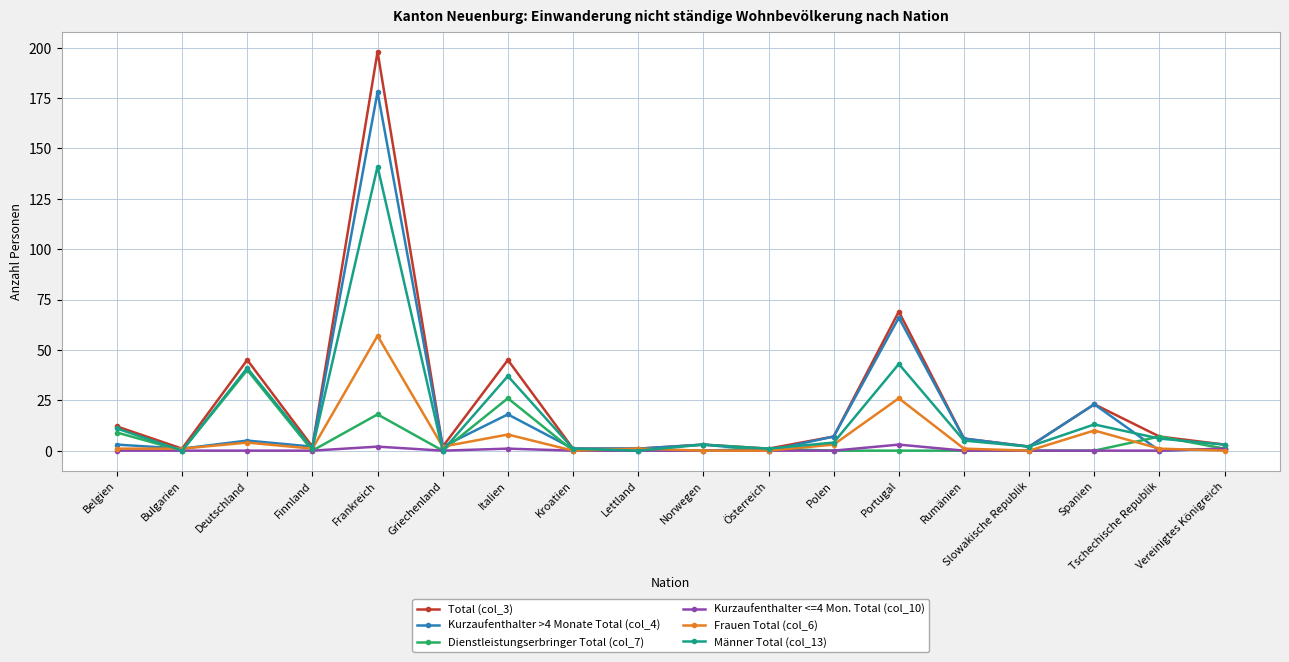

How many interior local peaks does the Total (col_3) series have?

6